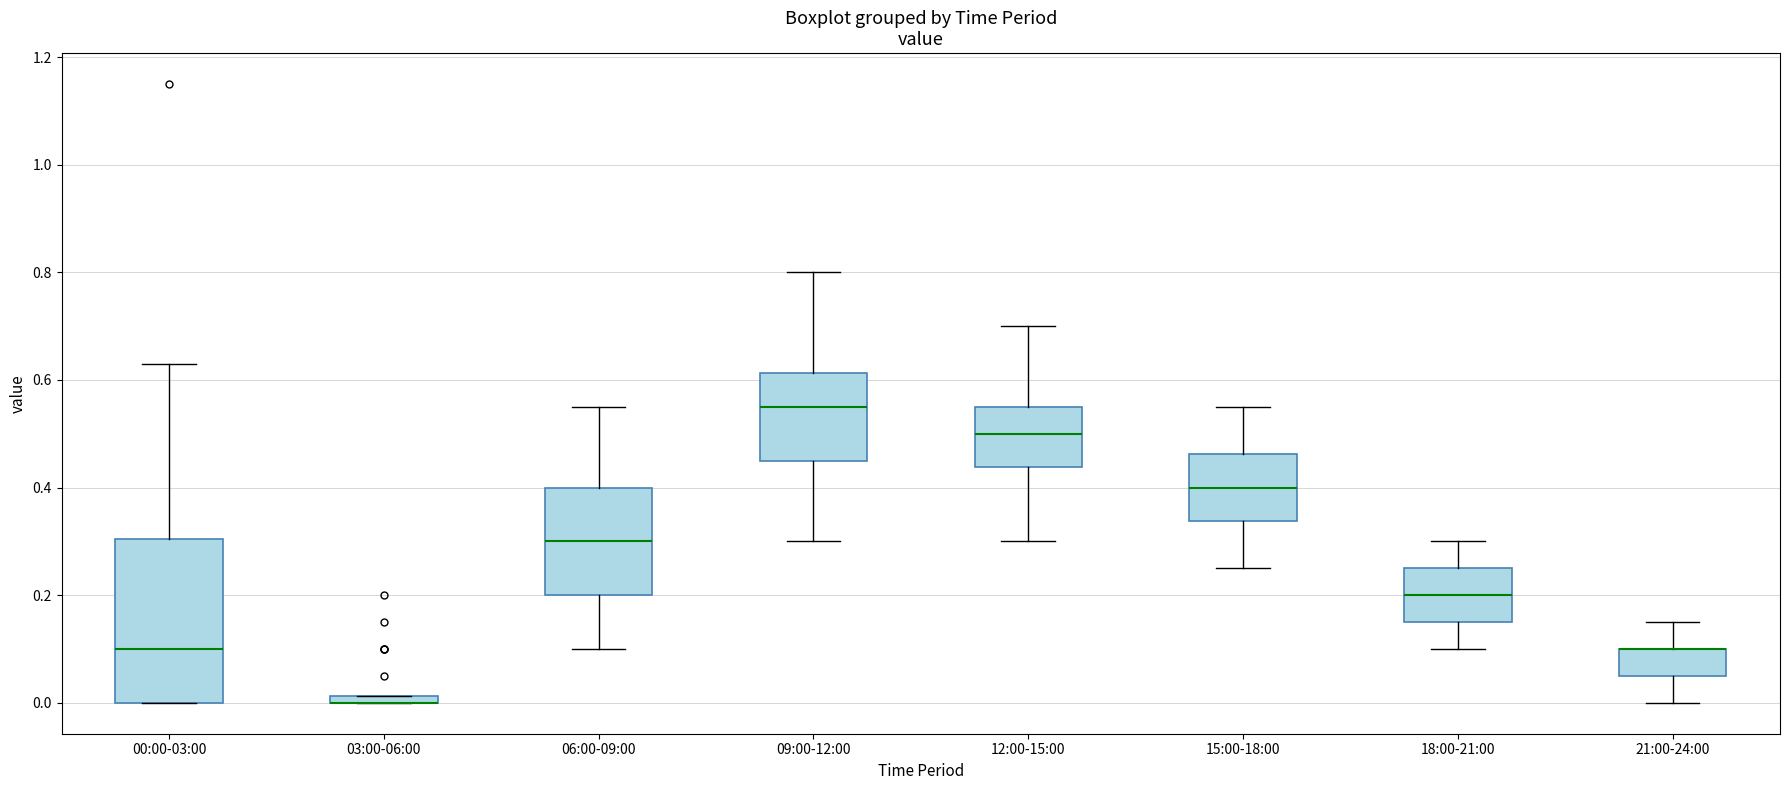

Where does the upper whisker of the box for 06:00-09:00 end on the y-axis? The values are not printed on the chart, so give them approximately, as read against the axis.

0.56